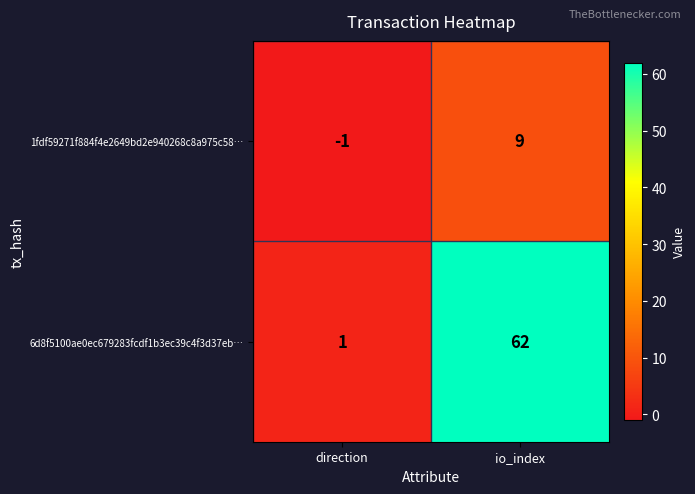

At io_index, list the series in order from largest to smallest.

6d8f5100ae0ec679283fcdf1b3ec39c4f3d37eb…, 1fdf59271f884f4e2649bd2e940268c8a975c58…